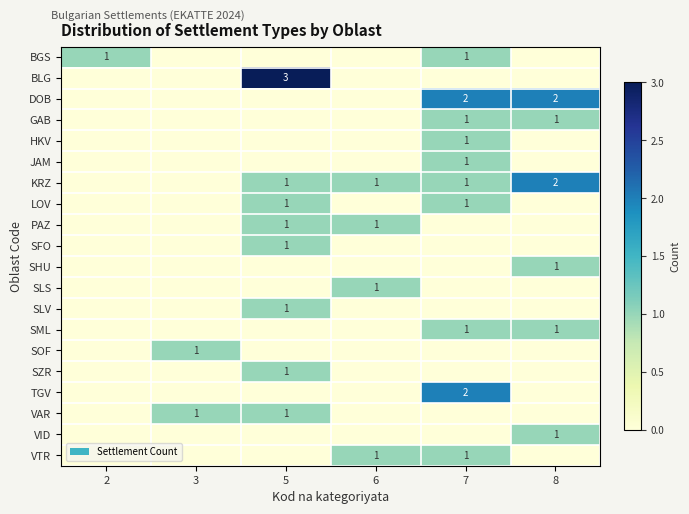

Is it true that PAZ equals 1 at 5?

True